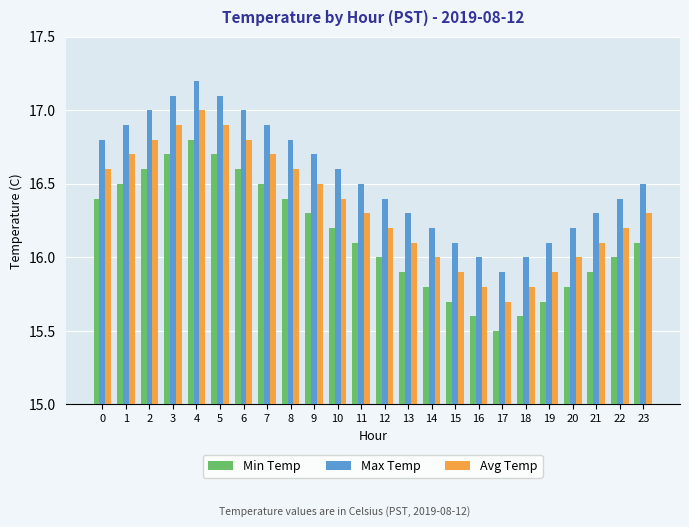

Which label corresponds to the largest value in the chart?

4